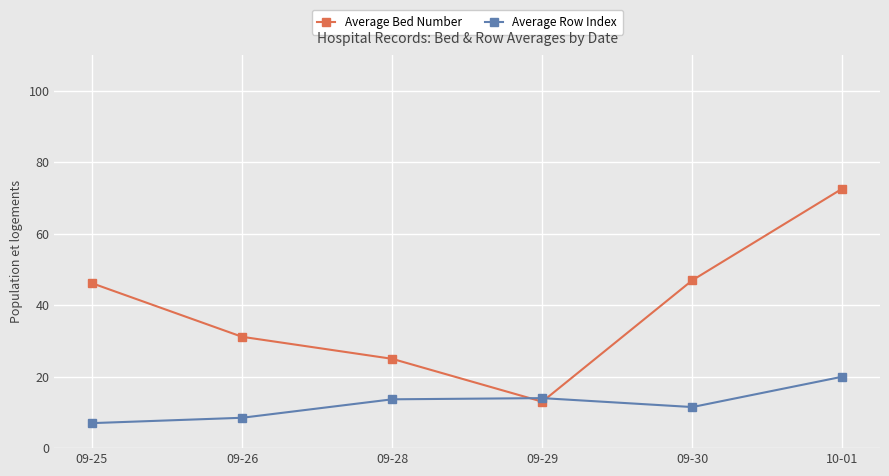

What is the maximum value shown in the chart?

72.7